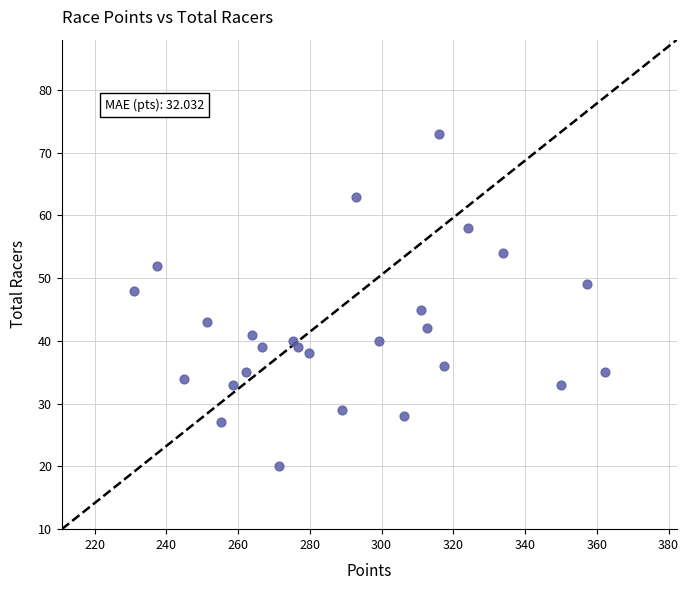

What Y value in the scatter plot is closest to 46?

45